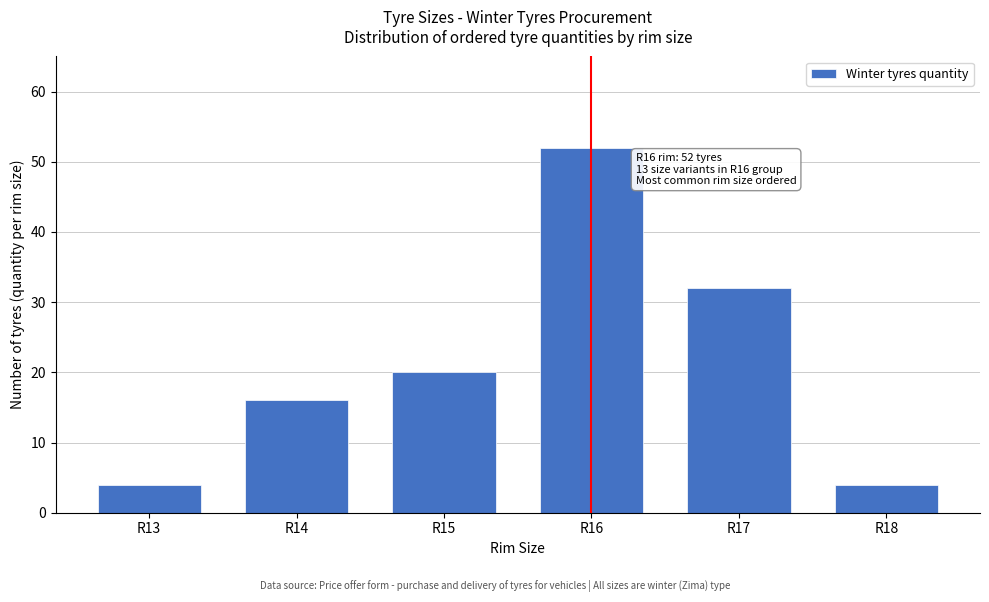

Reading left to right, transcribe all the data shown in this chart.

4	16	20	52	32	4